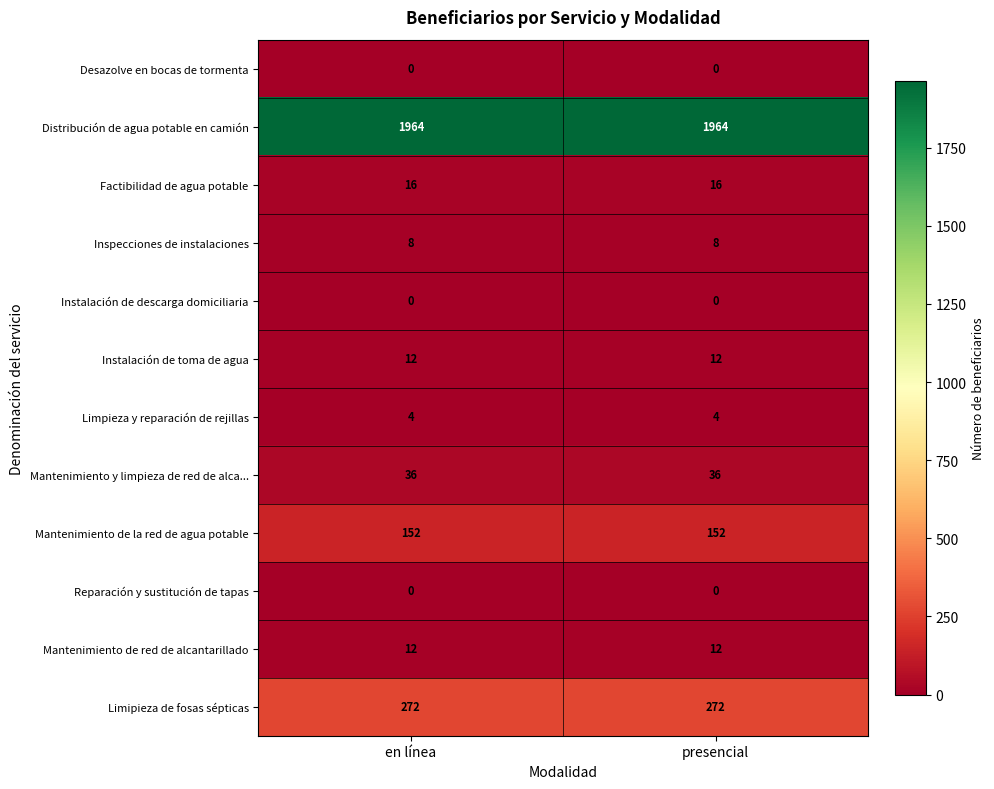

What is the spread (max minus min) of values at en línea?

1964